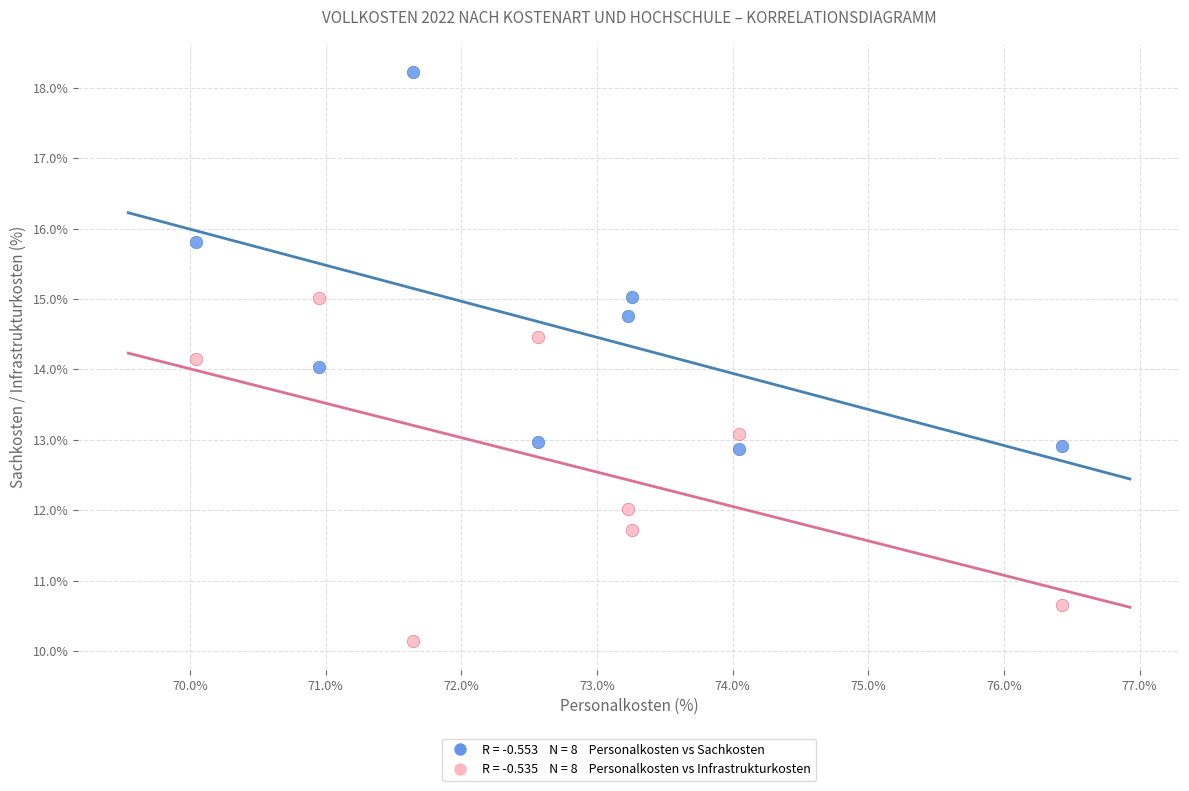

Across all data points, what is the range of Y values (max minus min)?

8.1